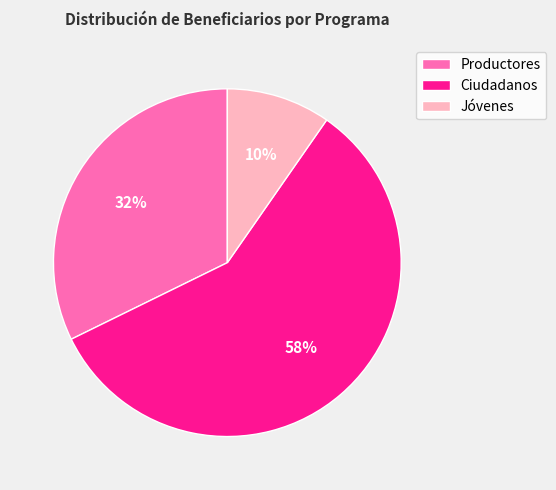

Rank the categories by value from lowest to highest.

Jóvenes, Productores, Ciudadanos